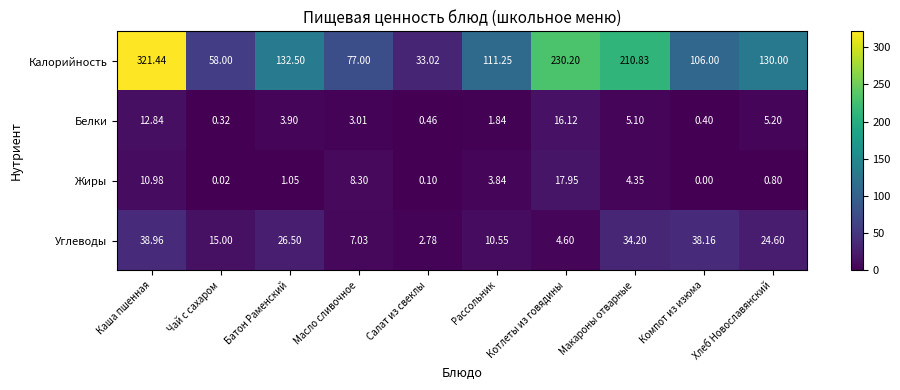

At which category is the sum across all series the highest?

Каша пшенная